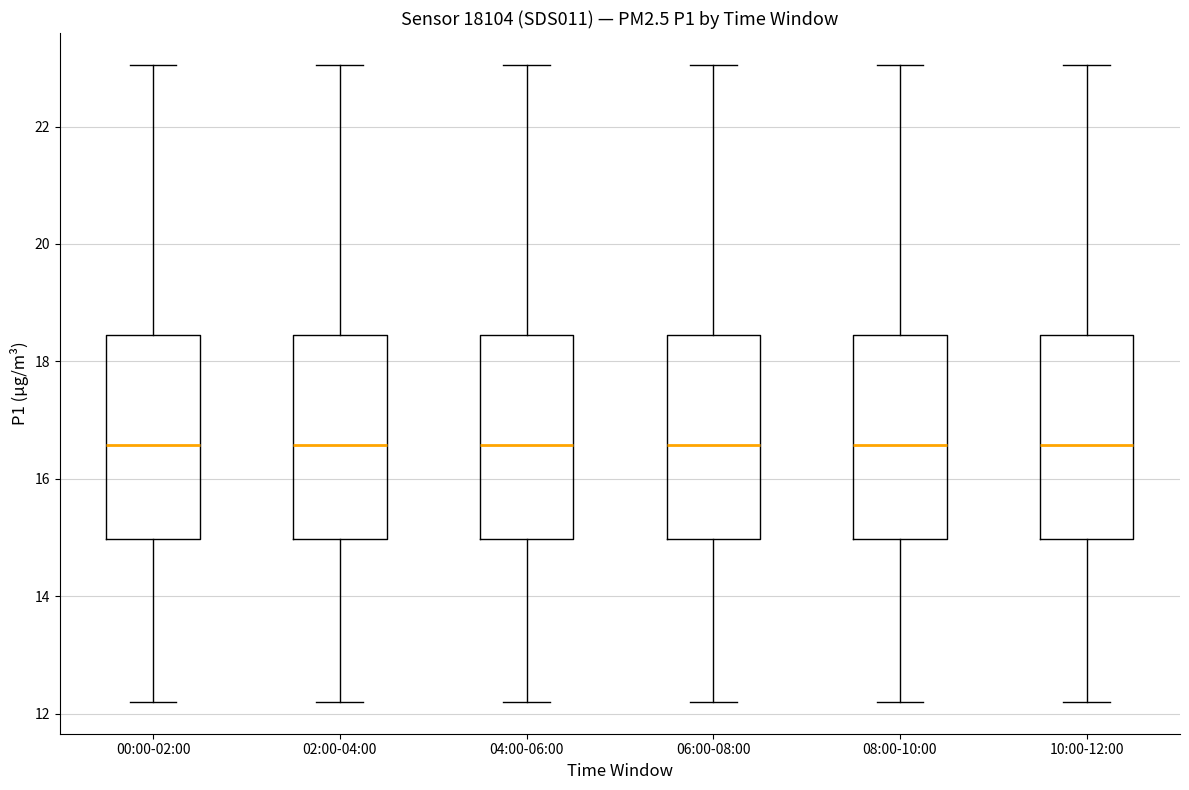

Where does the upper whisker of the box for 10:00-12:00 end on the y-axis? The values are not printed on the chart, so give them approximately, as read against the axis.

23.0